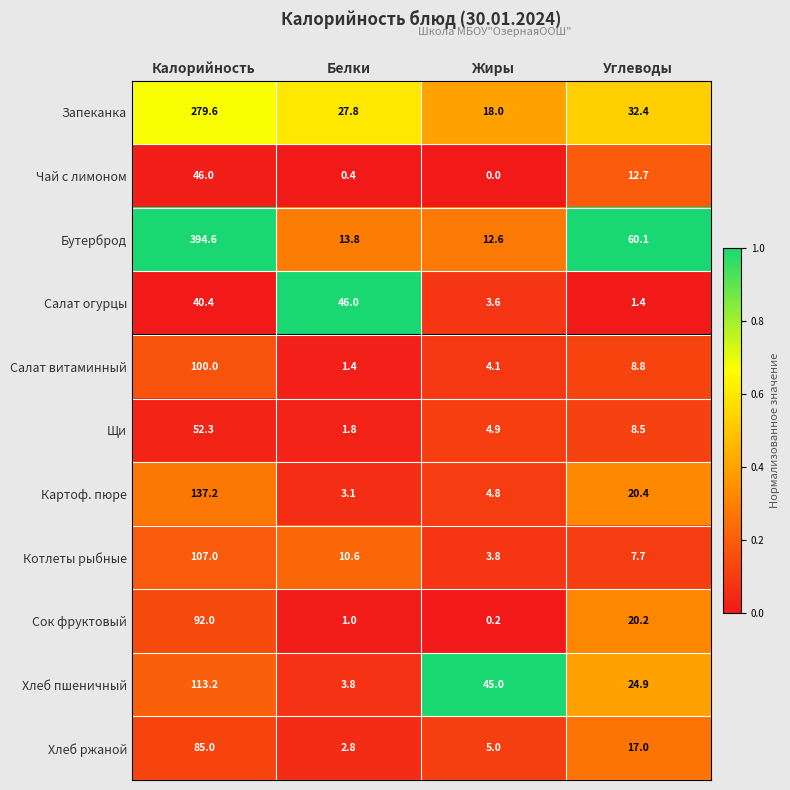

What is the difference between the highest and lowest values at Жиры?

45.0